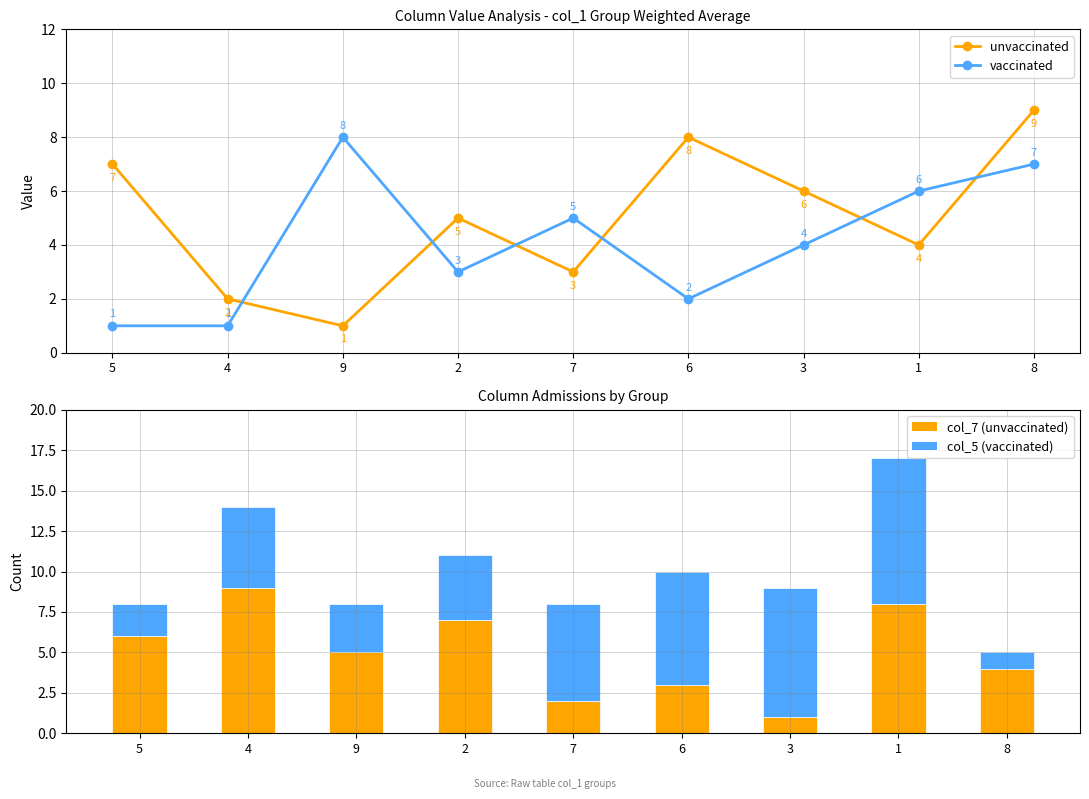

At which category is the sum across all series the highest?

1